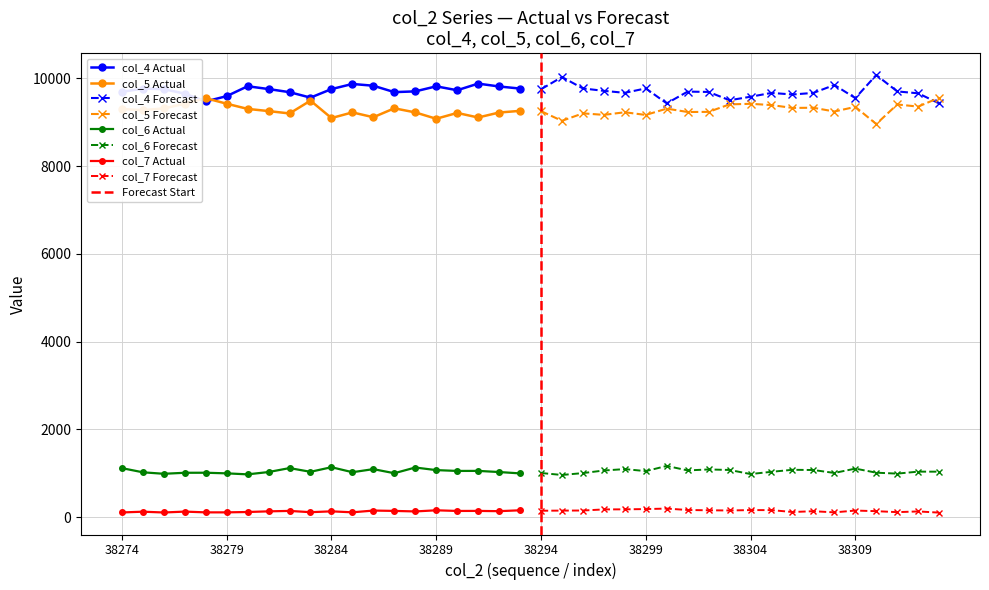

True or false: col_5 has a value of 15105 at 38301.

False